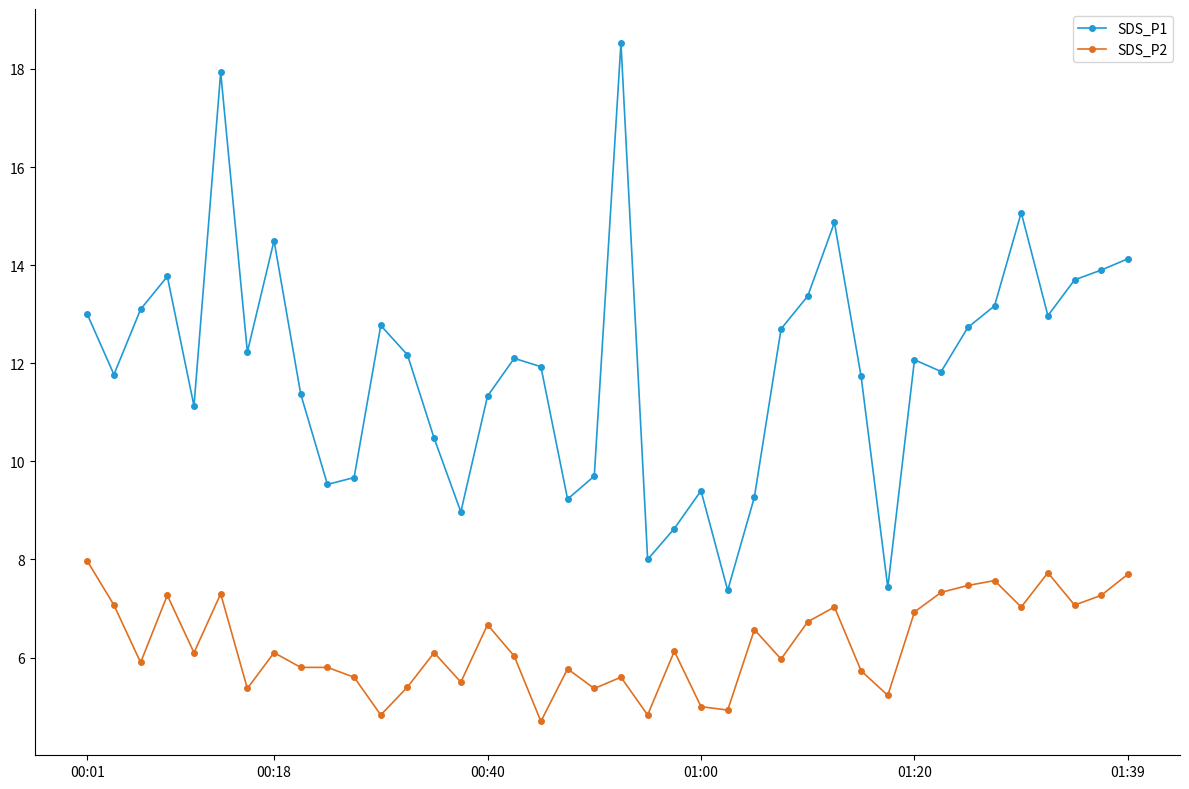

List the series in order of their peak value, highest first.

SDS_P1, SDS_P2